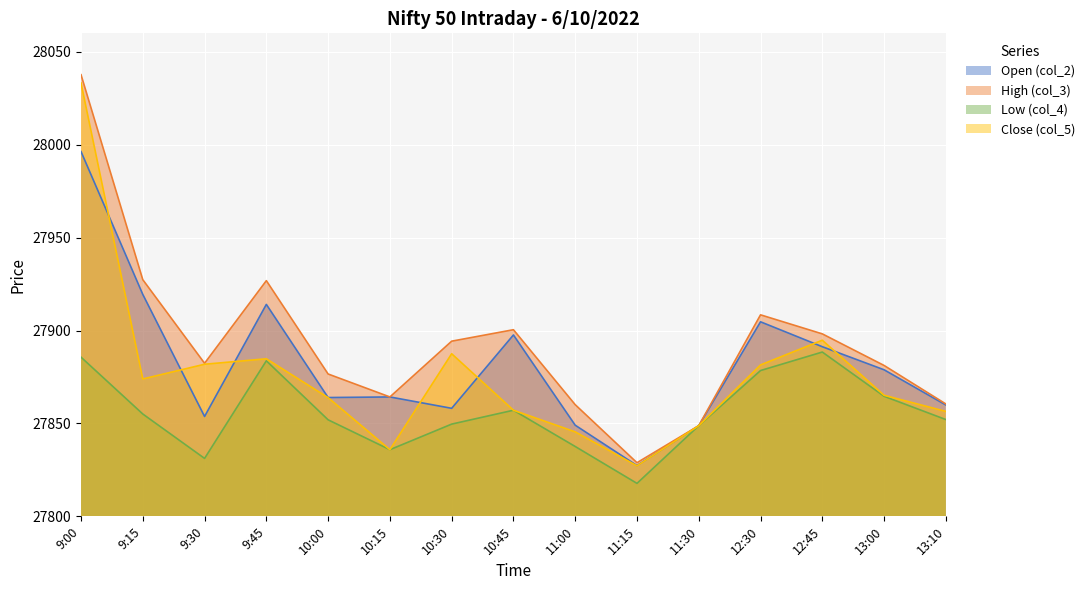

What is the minimum value for col_2?

27827.3